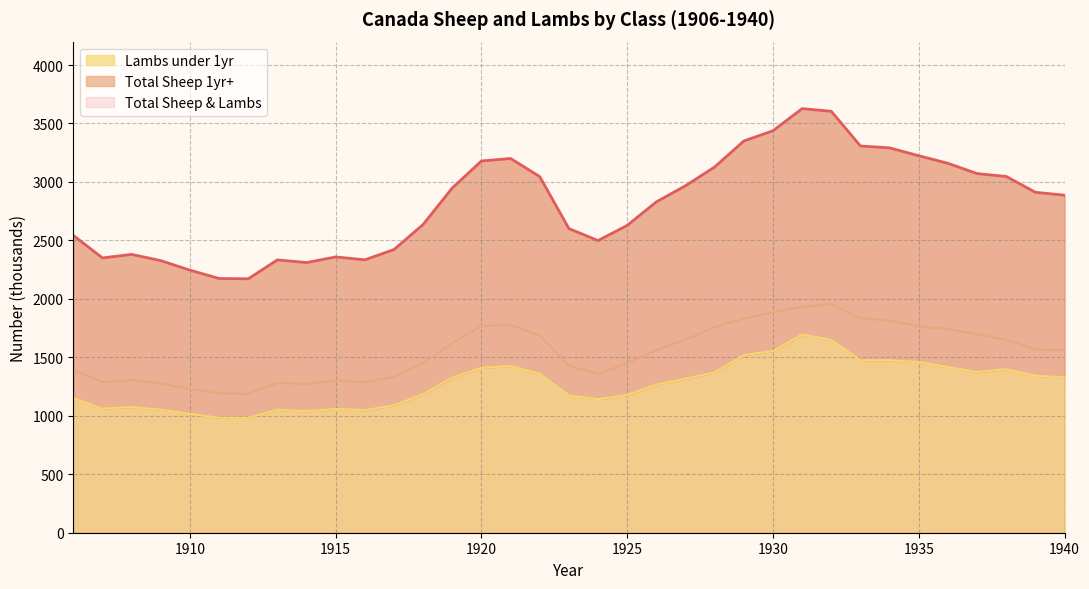

Where is the first local maximum for Total Sheep & Lambs?

1908